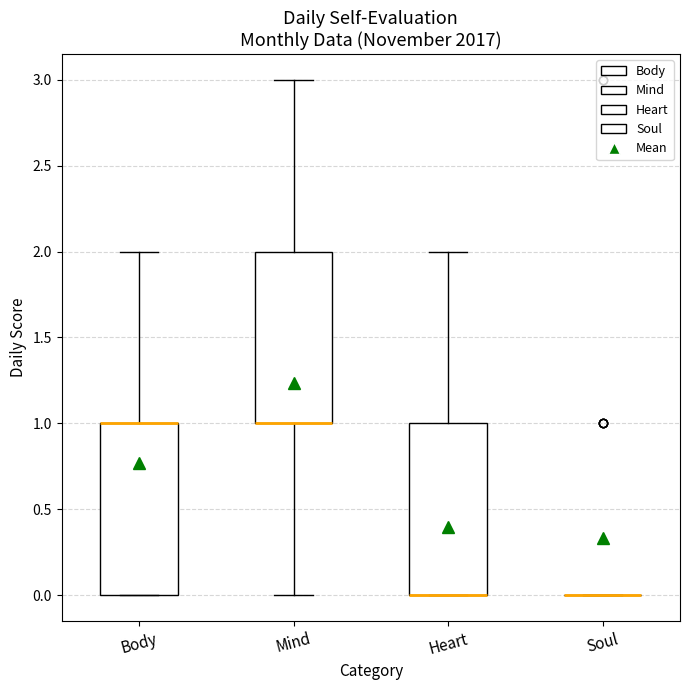

Reading left to right, read every box against the y-axis: the position of its median line, the range the box covers, and the ends of its whiskers. The values are not printed on the chart, so give them approximately, as read against the axis.

Body: median 1 (drawn on the box's upper edge), box 0 to 1, whiskers 0 to 2
Mind: median 1 (drawn on the box's lower edge), box 1 to 2, whiskers 0 to 3
Heart: median 0 (drawn on the box's lower edge), box 0 to 1, whiskers 0 to 2
Soul: box collapsed to a line at 0, whiskers 0 to 0